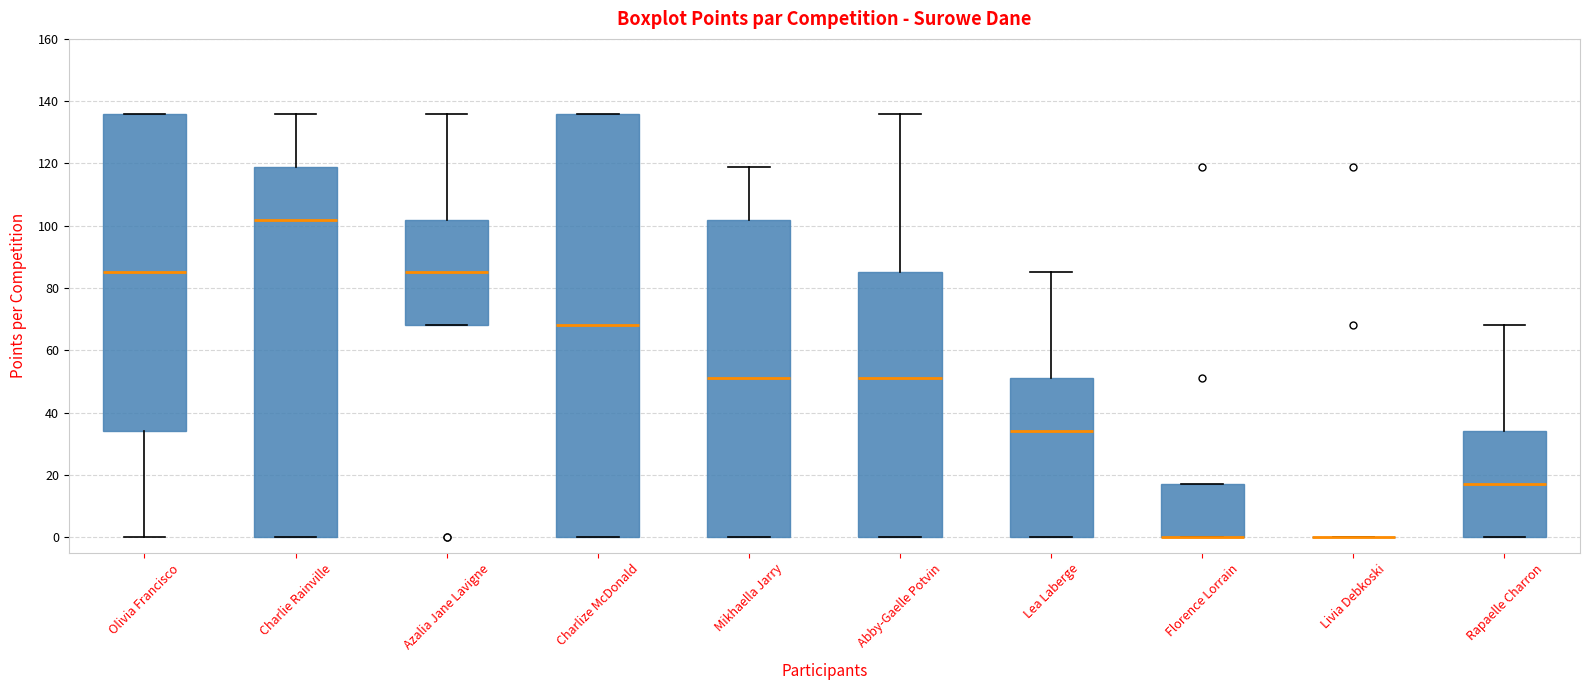

Reading left to right, read every box against the y-axis: the position of its median line, the range the box covers, and the ends of its whiskers. The values are not printed on the chart, so give them approximately, as read against the axis.

Olivia Francisco: median 86, box 34 to 136, whiskers 0 to 136
Charlie Rainville: median 102, box 0 to 120, whiskers 0 to 136
Azalia Jane Lavigne: median 86, box 68 to 102, whiskers 68 to 136
Charlize McDonald: median 68, box 0 to 136, whiskers 0 to 136
Mikhaella Jarry: median 52, box 0 to 102, whiskers 0 to 120
Abby-Gaelle Potvin: median 52, box 0 to 86, whiskers 0 to 136
Lea Laberge: median 34, box 0 to 52, whiskers 0 to 86
Florence Lorrain: median 0 (drawn on the box's lower edge), box 0 to 18, whiskers 0 to 18
Livia Debkoski: box collapsed to a line at 0, whiskers 0 to 0
Rapaelle Charron: median 18, box 0 to 34, whiskers 0 to 68